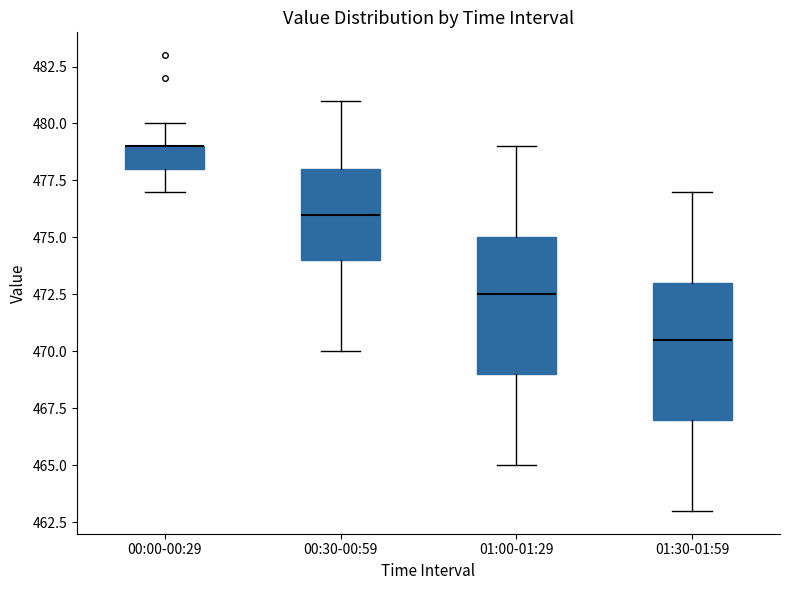

Where does the upper whisker of the box for 01:30-01:59 end on the y-axis? The values are not printed on the chart, so give them approximately, as read against the axis.

477.0